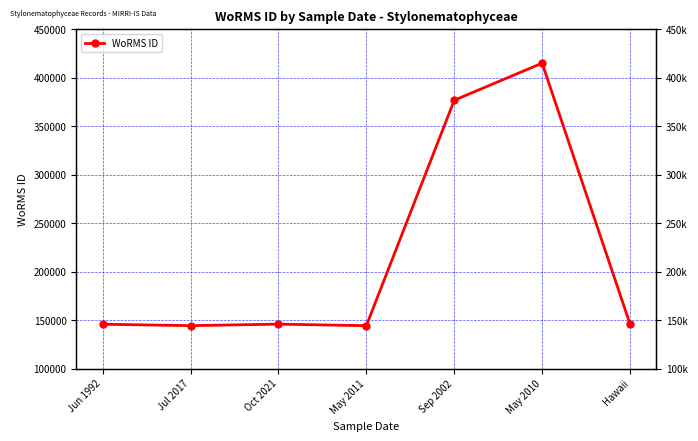

How many data points does each series have?

7